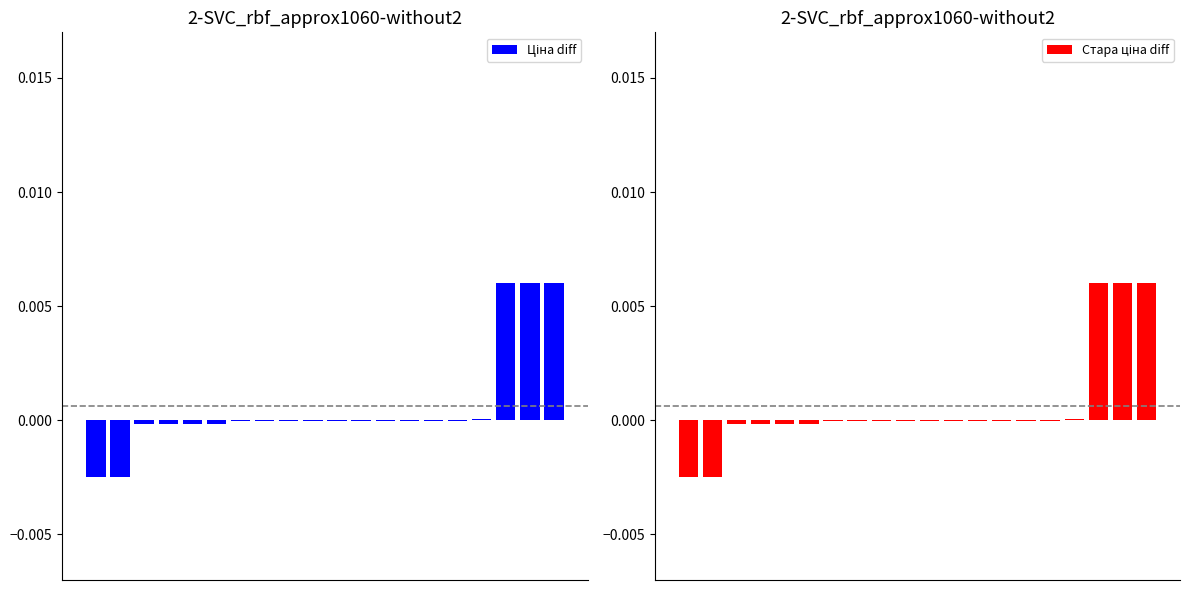

The Ціна diff series shows -0.0 at 11. True or false?

False